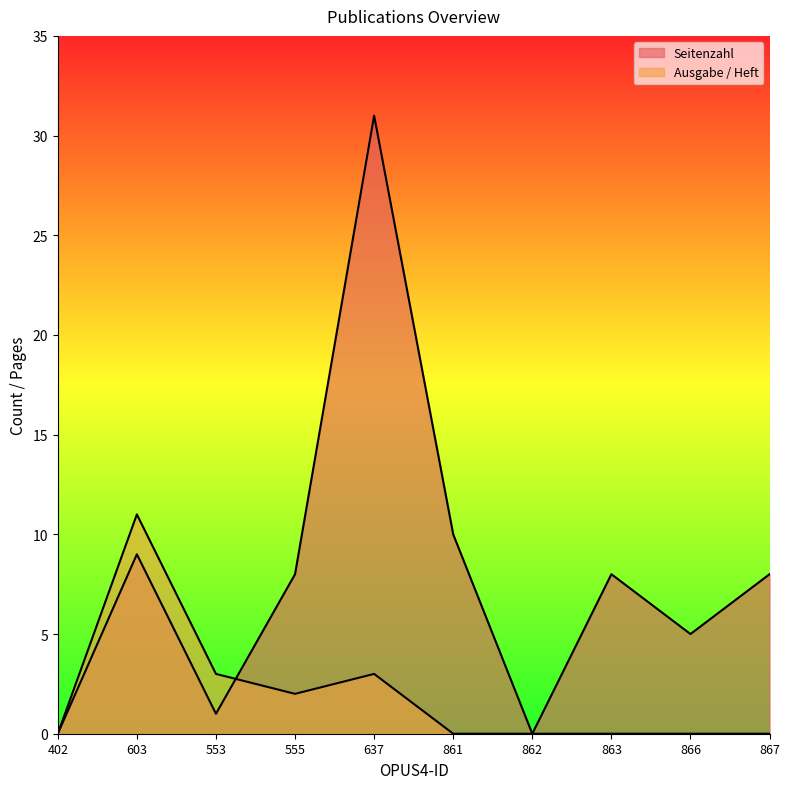

Reading left to right, list all the values displayed in this chart.

Seitenzahl: 0	9	1	8	31	10	0	8	5	8
Ausgabe / Heft: 0	11	3	2	3	0	0	0	0	0